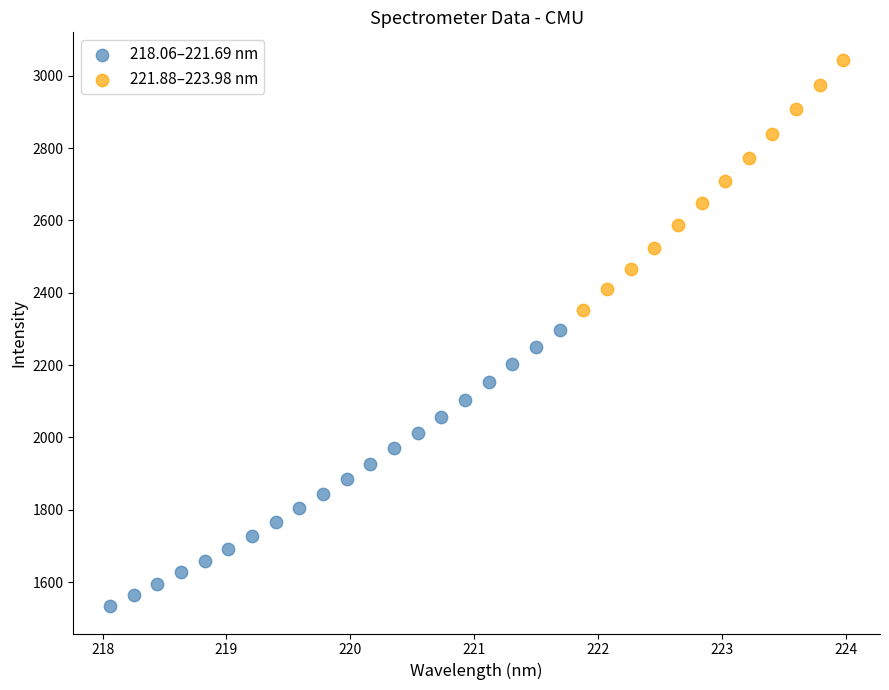

Which series contains the highest Y value?

221.88–223.98 nm